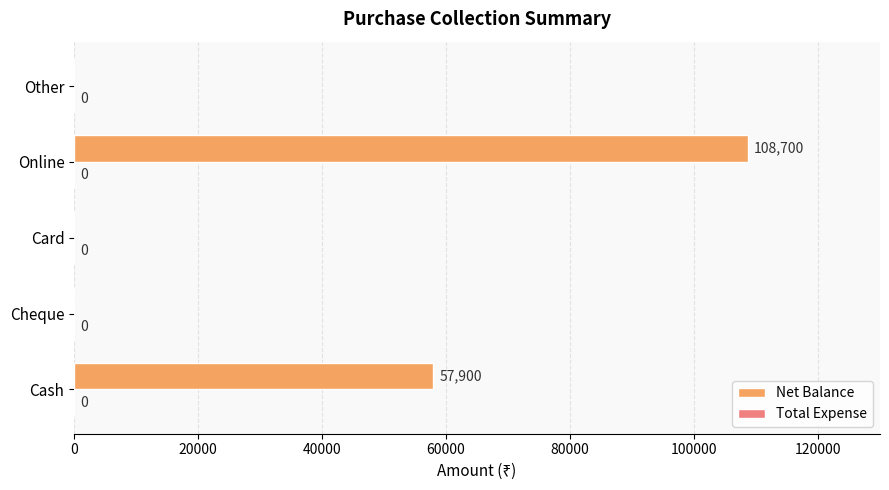

At which category does the chart reach its peak across all series?

Online